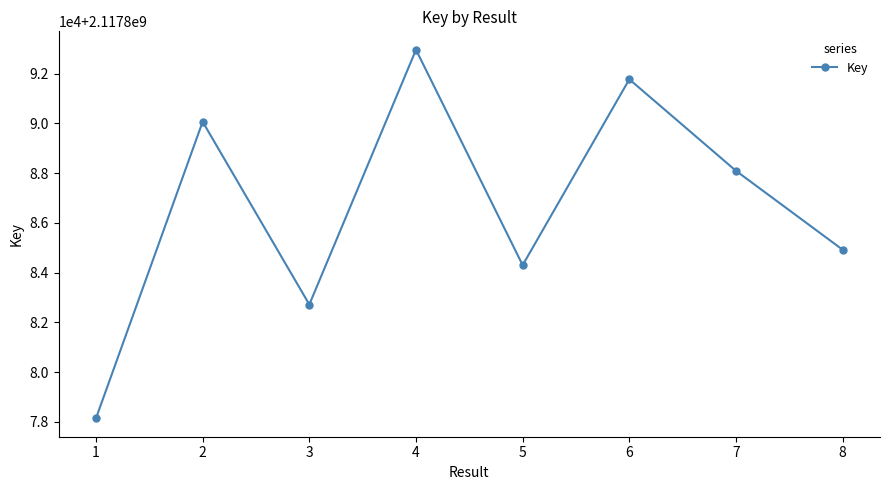

Is this an area chart (filled region under the line)?

No